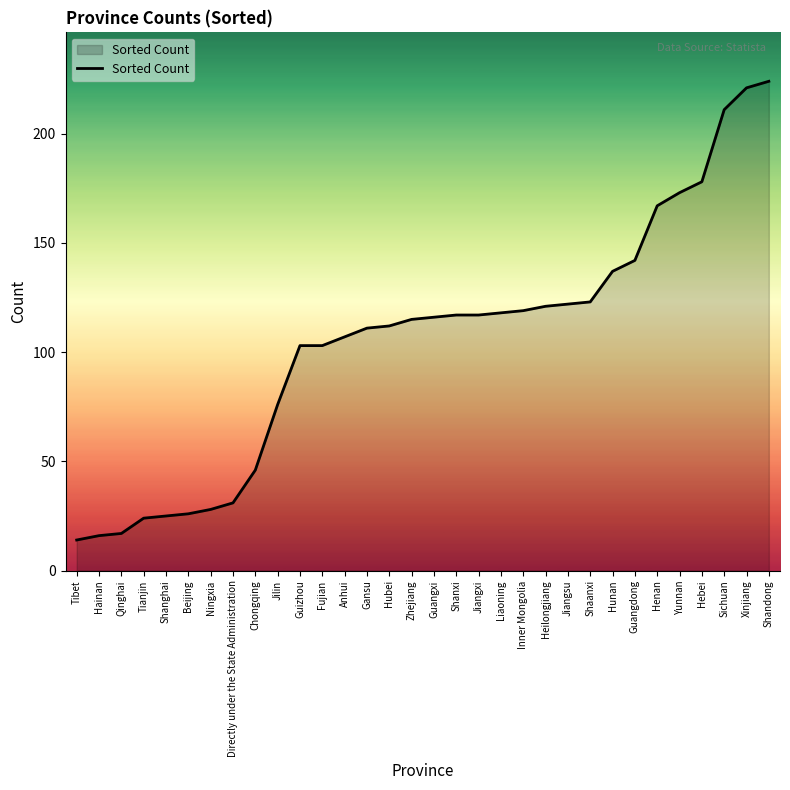

Between Hubei and Shandong, which is larger?

Shandong